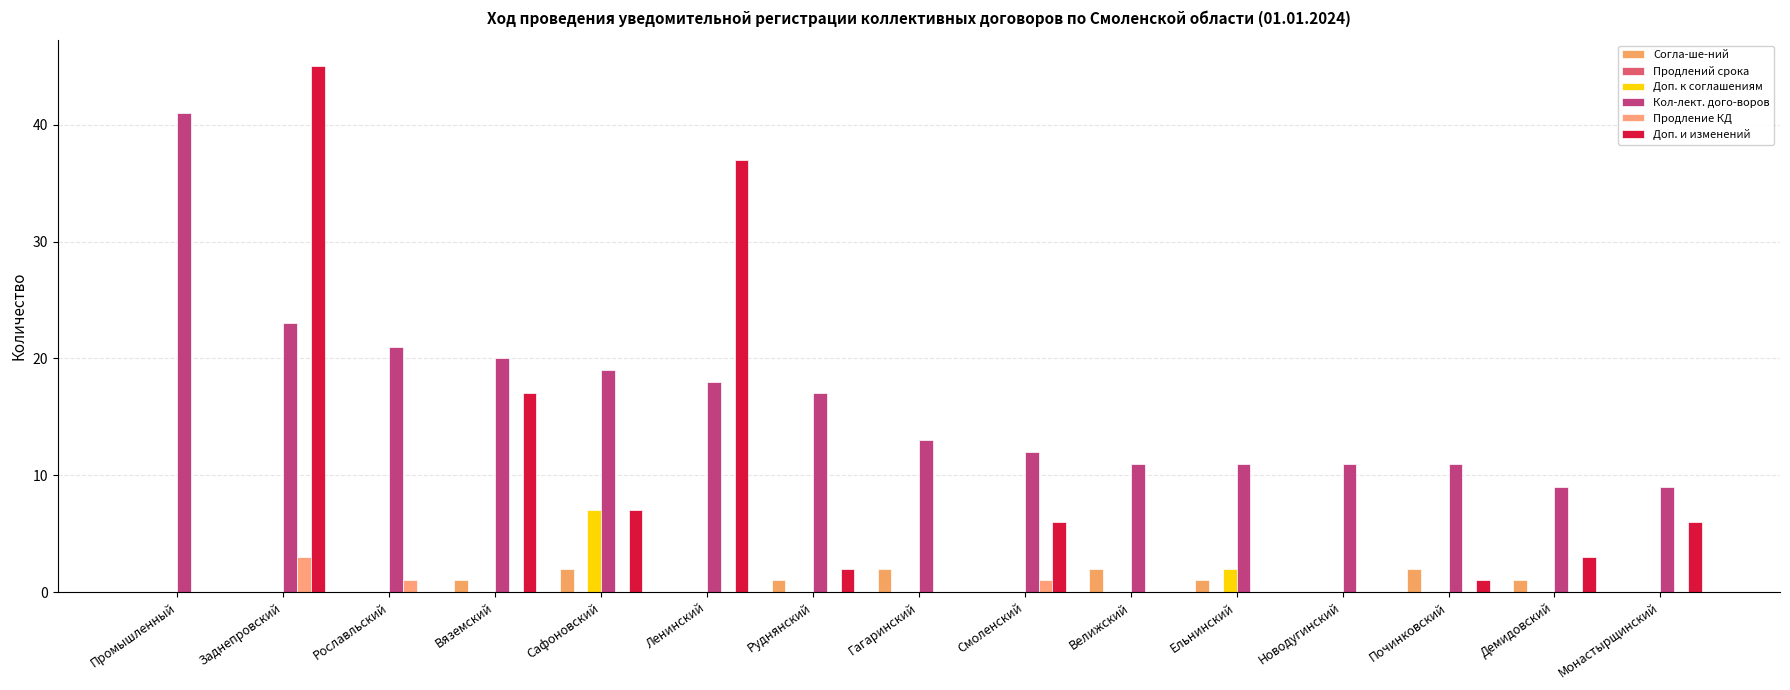

How many groups of bars are there?

15